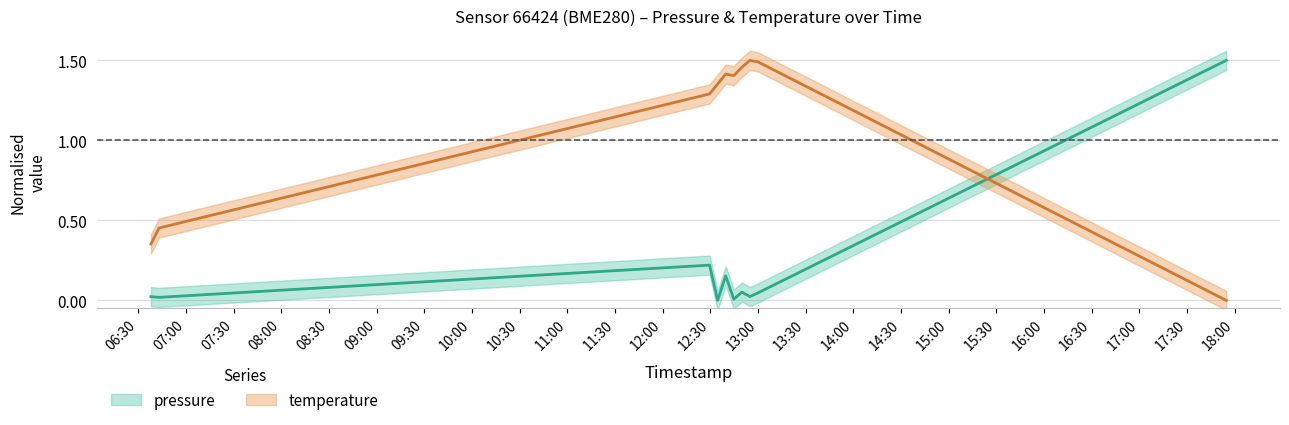

List the series in order of their peak value, highest first.

pressure, temperature